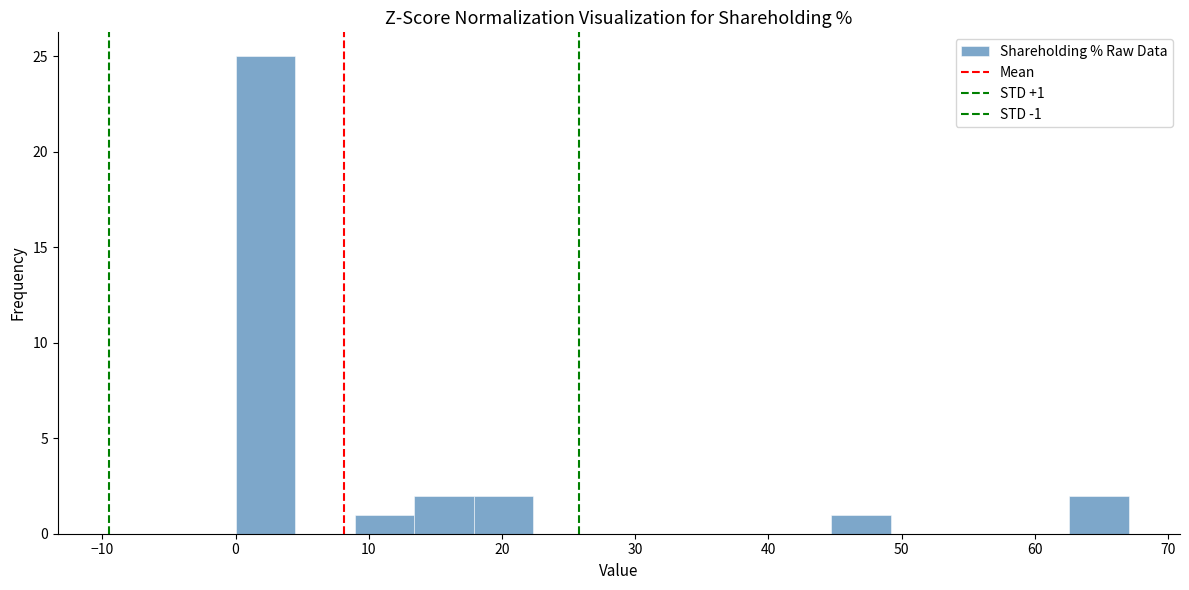

Which range on the x-axis has the tallest bar?

0 to 4